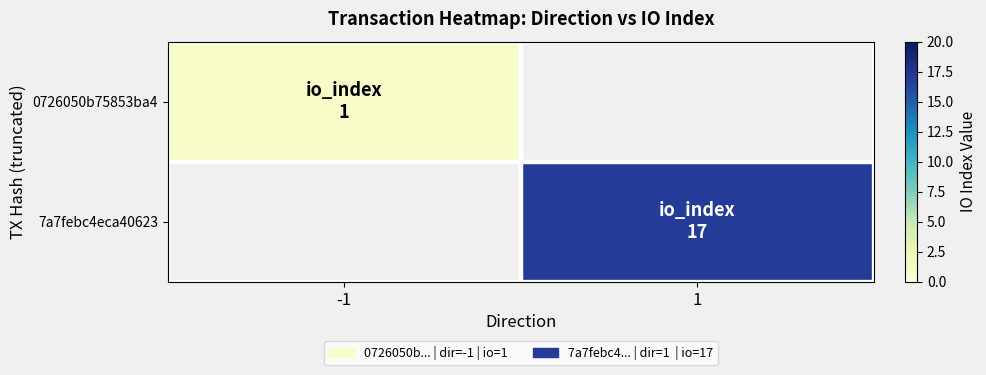

Which category has the lowest value in the 0726050b75853ba4 series?

-1